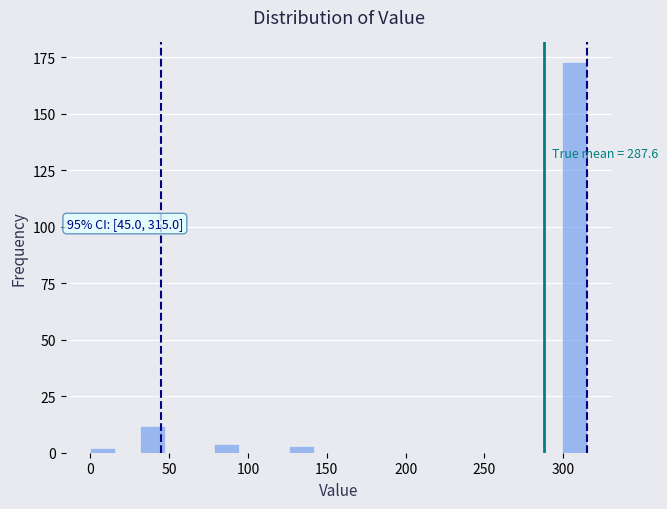

Around what value on the x-axis is the tallest bar? Give the approximate position of its centre, as read against the axis.

305